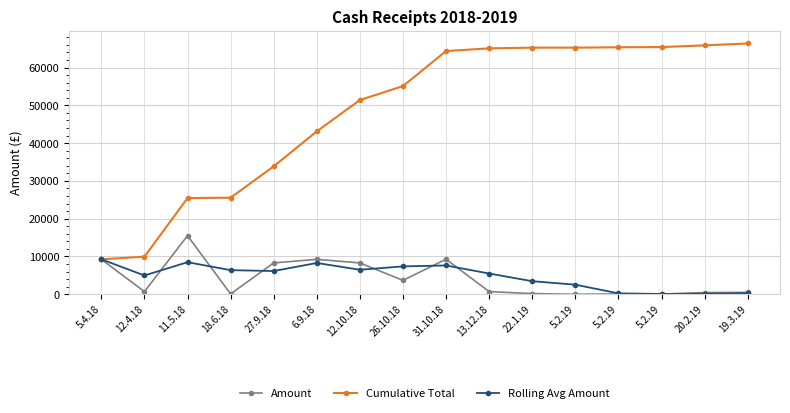

Which series changed the most between 18.6.18 and 20.2.19?

Cumulative Total